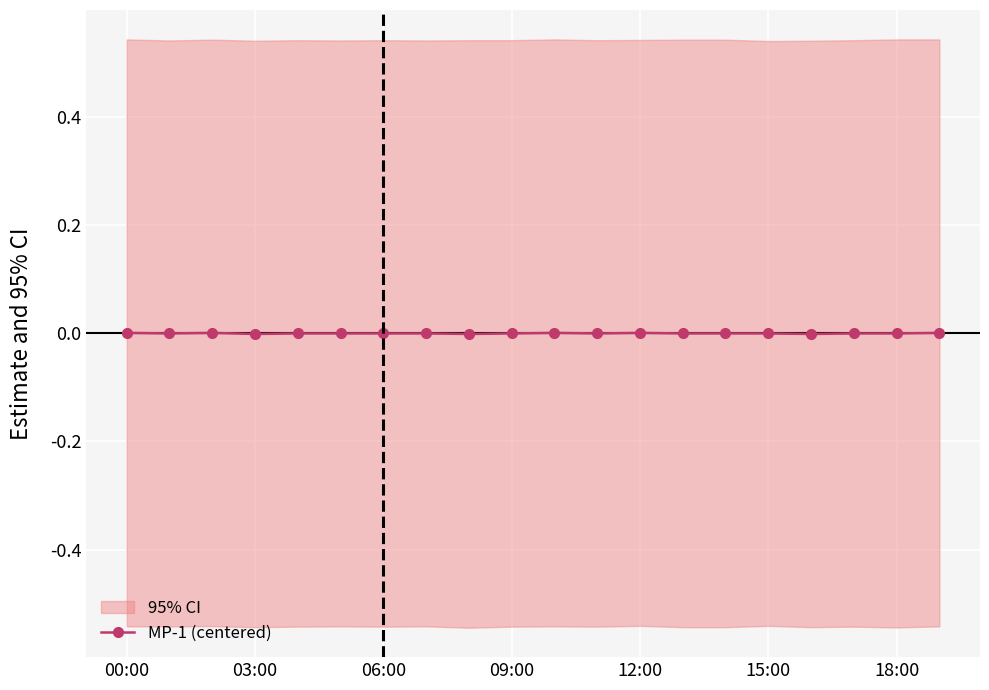

How many negative values are there?

15